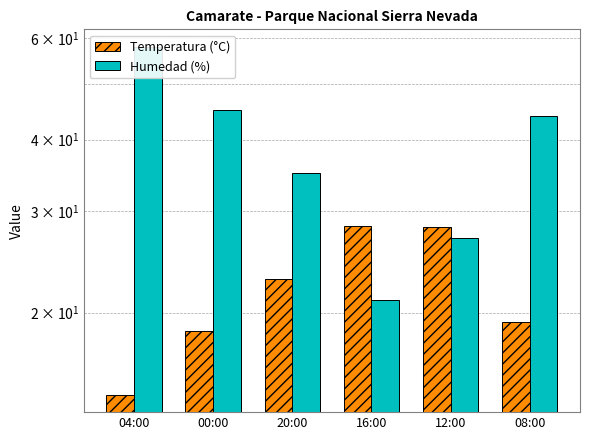

Where is Temperatura (°C) nearest to the value 21?

08:00